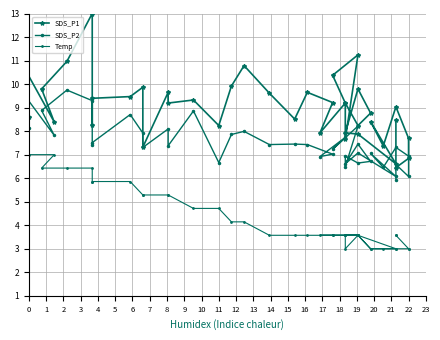

At how many categories does at least one series exceed 3?

40